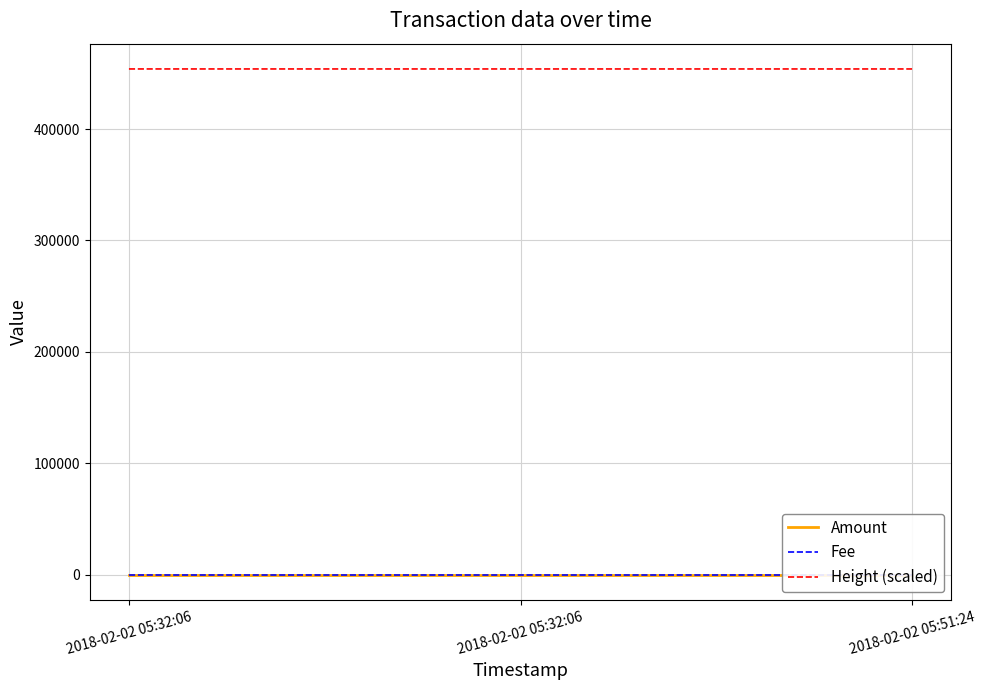

What is the spread (max minus min) of values at 2018-02-02 05:32:06?

454035